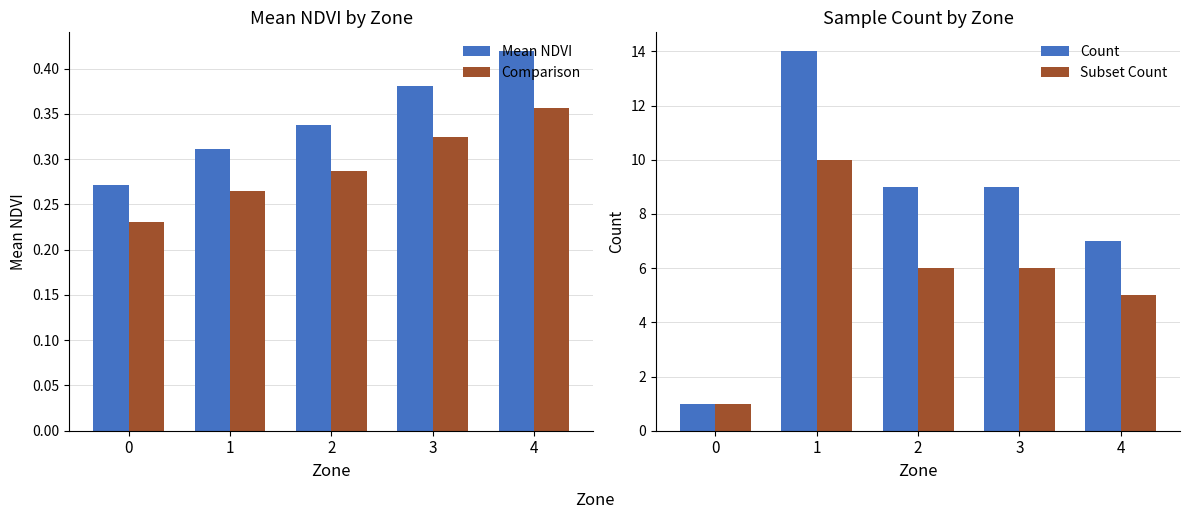

What is the minimum value shown in the chart?

0.2